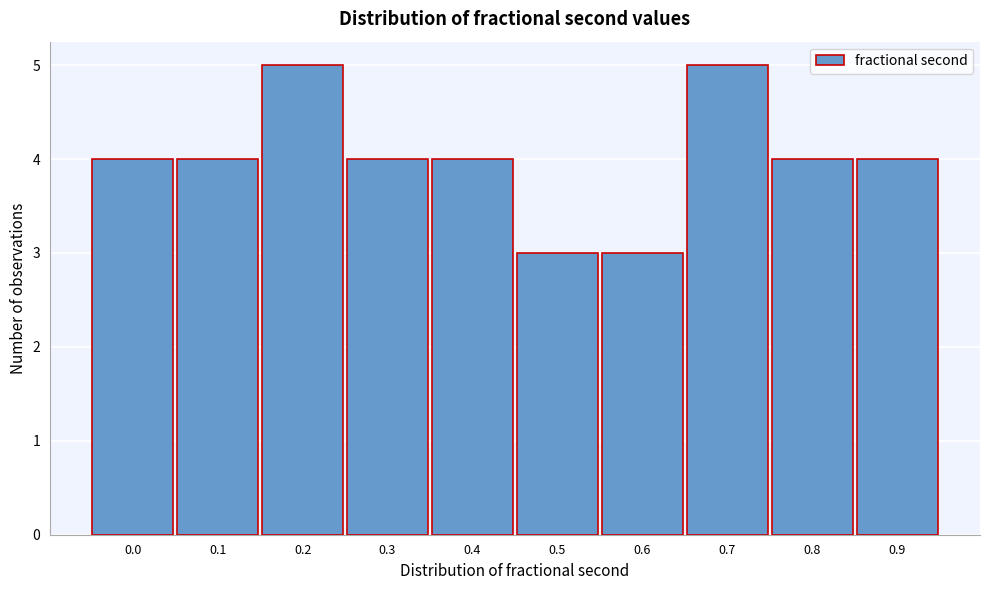

Reading left to right, extract all data points from this chart.

4	4	5	4	4	3	3	5	4	4